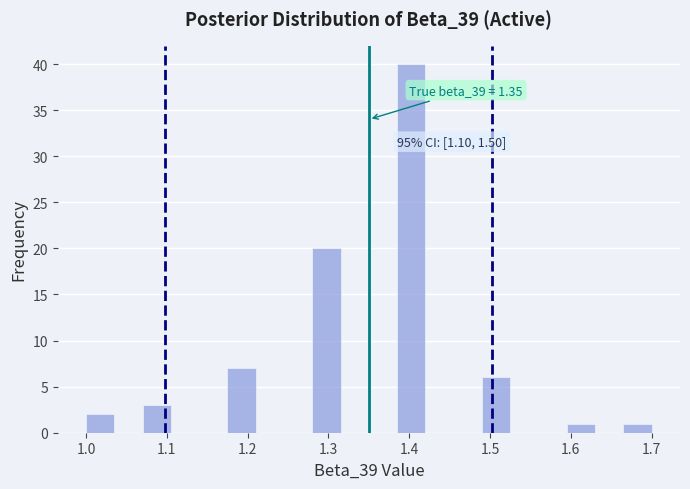

Around what value on the x-axis is the tallest bar? Give the approximate position of its centre, as read against the axis.

1.40